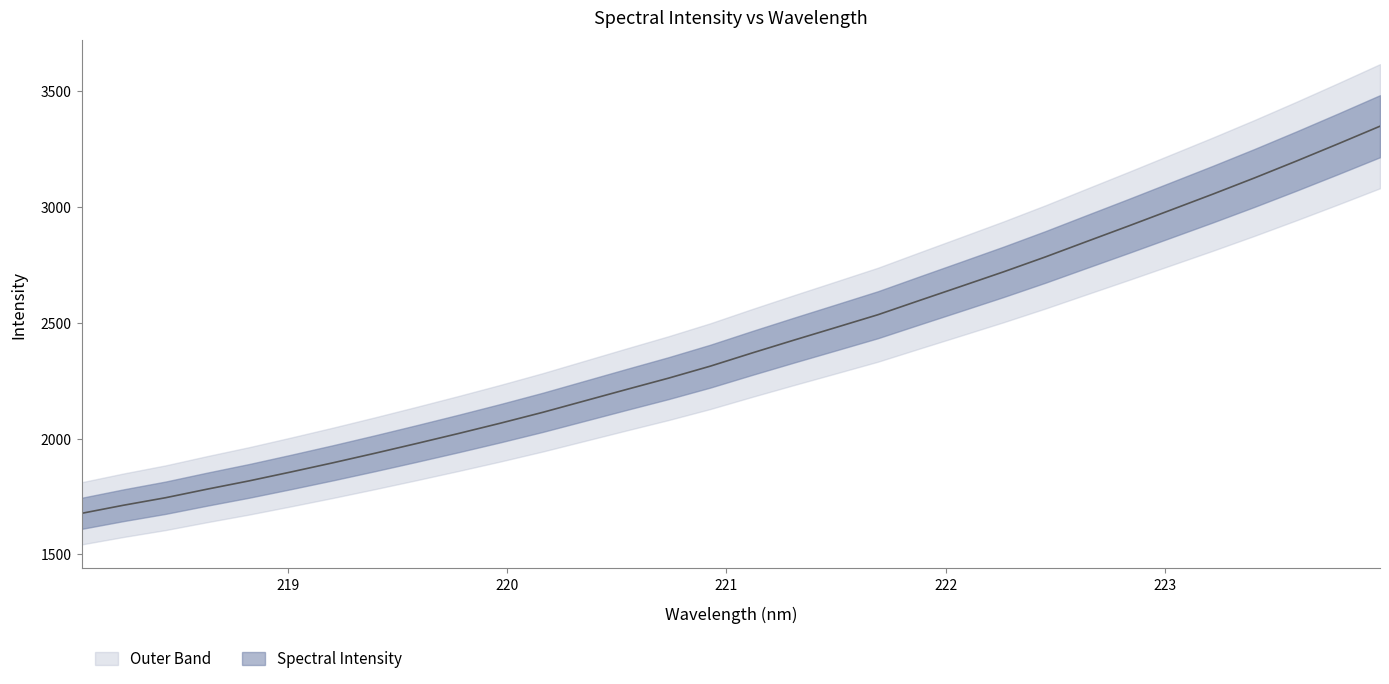

At which category does the chart reach its minimum across all series?

218.0596